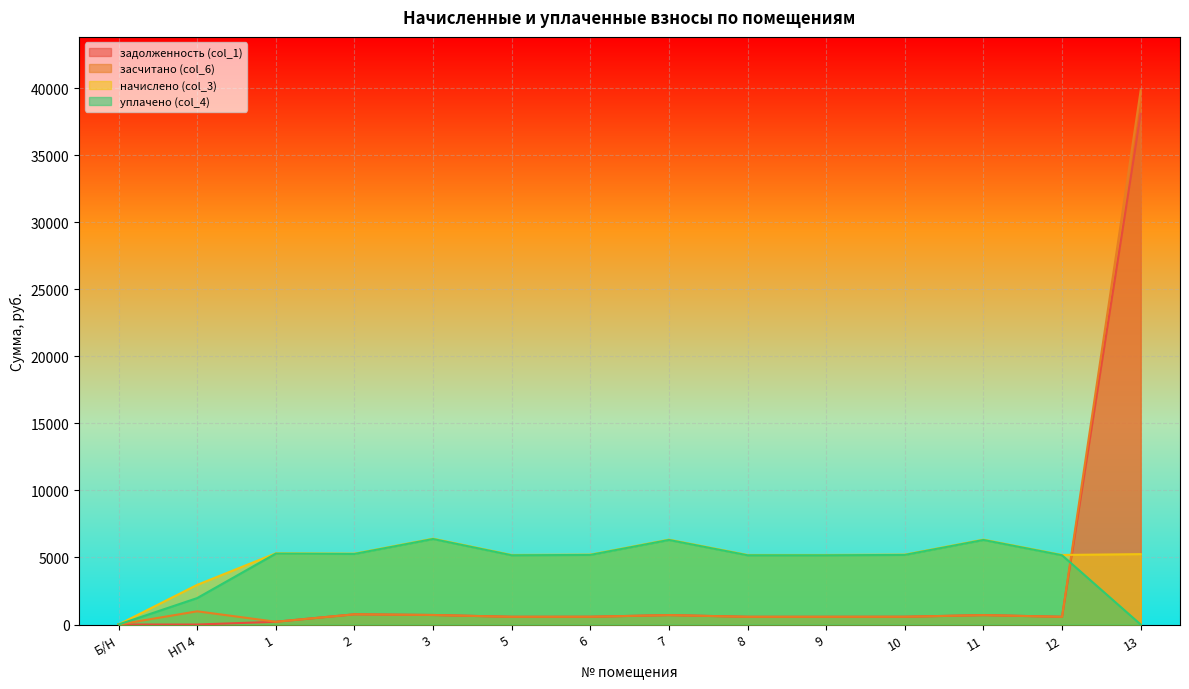

True or false: начислено (col_3) has a value of 9065.6 at 3.

False